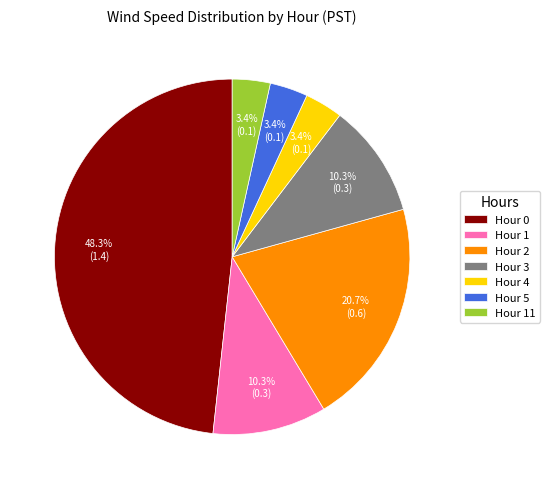

What percentage is the Hour 3 slice, to the nearest percent?

10%